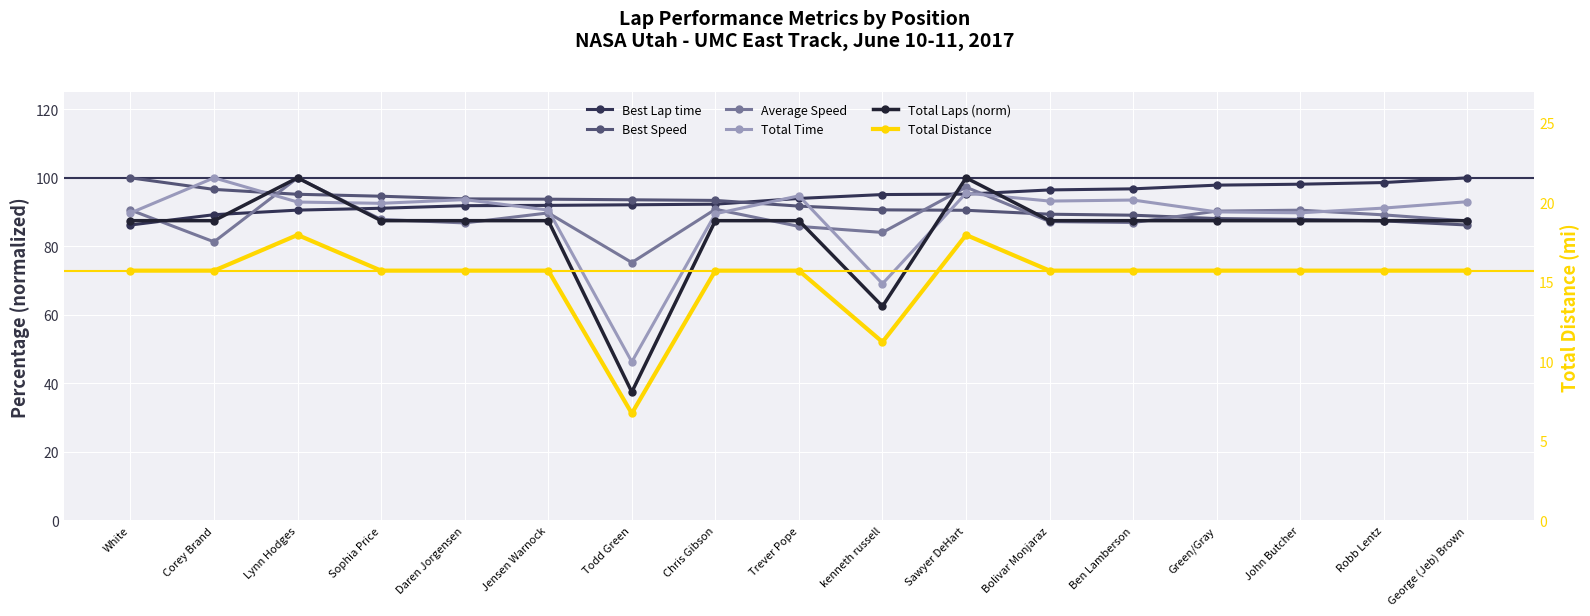

Is it true that Total Distance equals 15.7 at Bolivar Monjaraz?

True